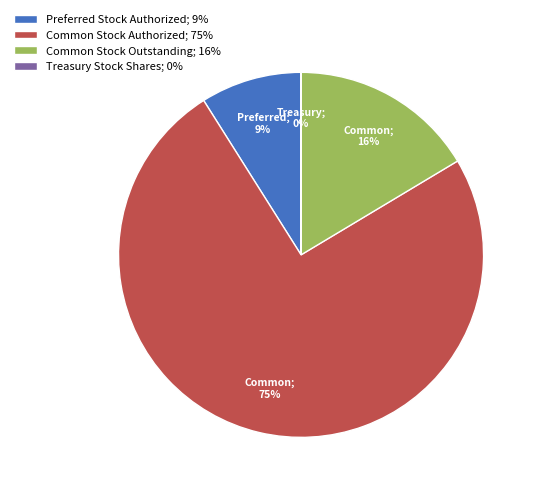

To the nearest percent, what percentage of the pie is Preferred Stock Authorized; 9%?

9%